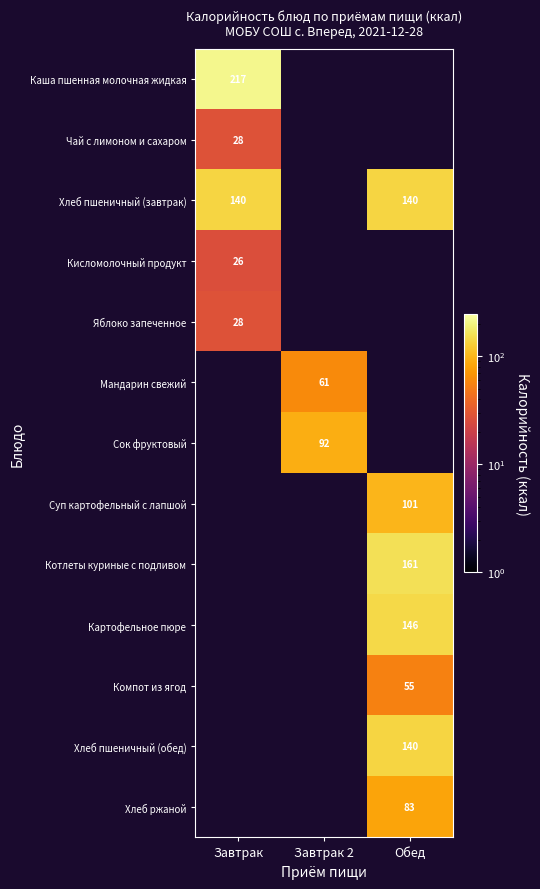

The Котлеты куриные с подливом series shows 161 at Обед. True or false?

True